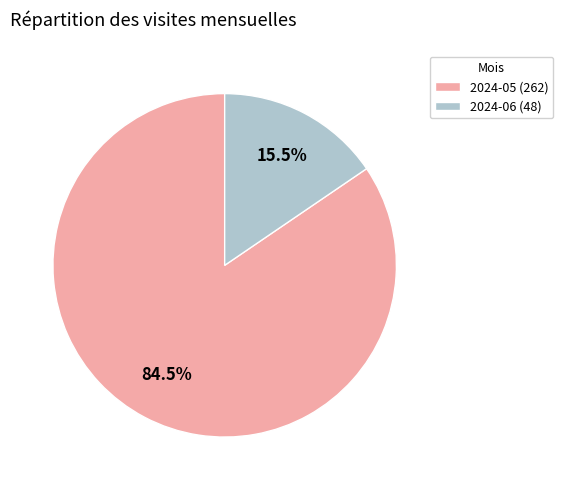

What is the majority slice?

2024-05